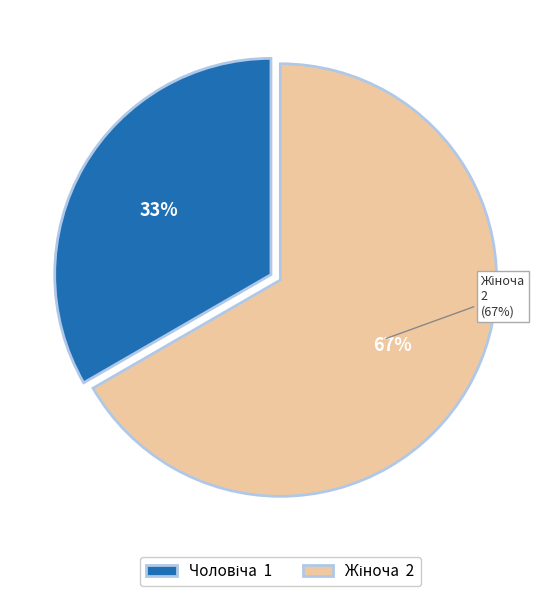

What is the change in value from Чоловіча to Жіноча?

+1